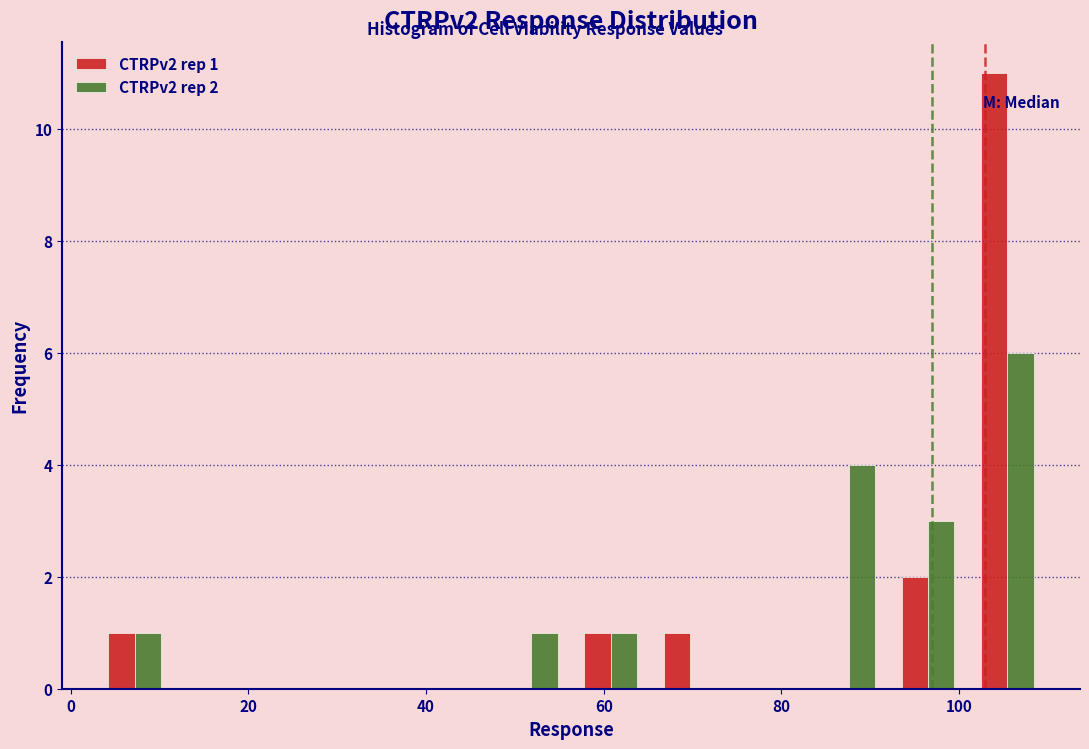

In the CTRPv2 rep 1 series, which range on the x-axis has the tallest bar?

100 to 110